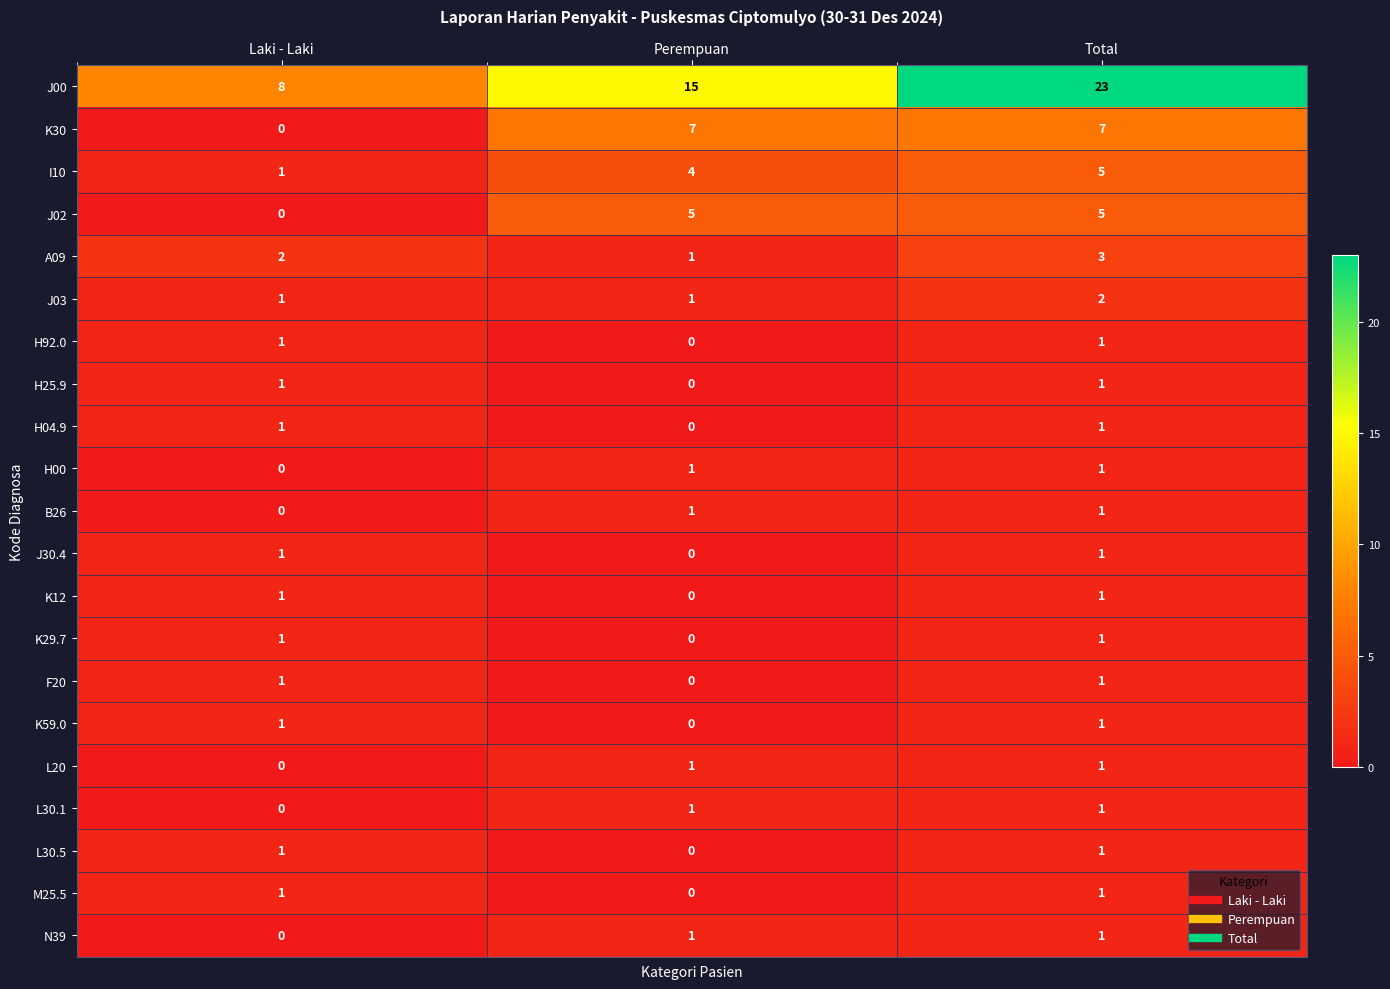

What is the sum of the J03 values at Total and Laki - Laki?

3